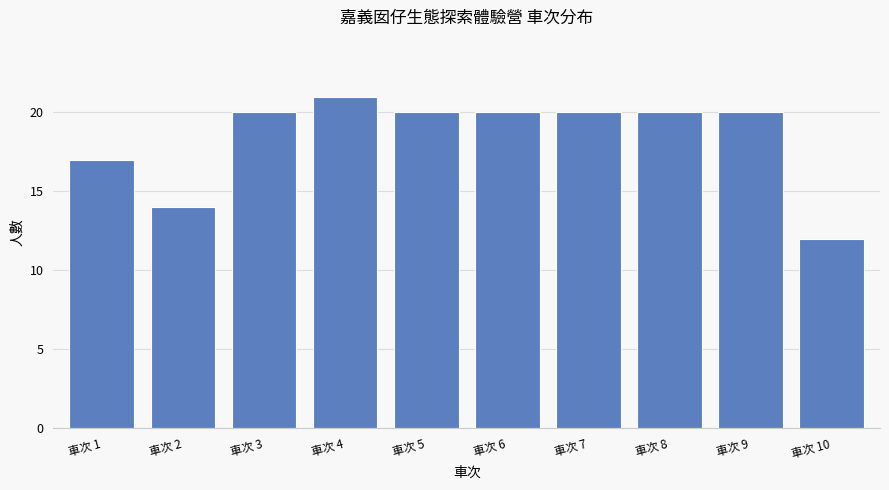

Reading right to left, list all the values displayed in this chart.

12	20	20	20	20	20	21	20	14	17